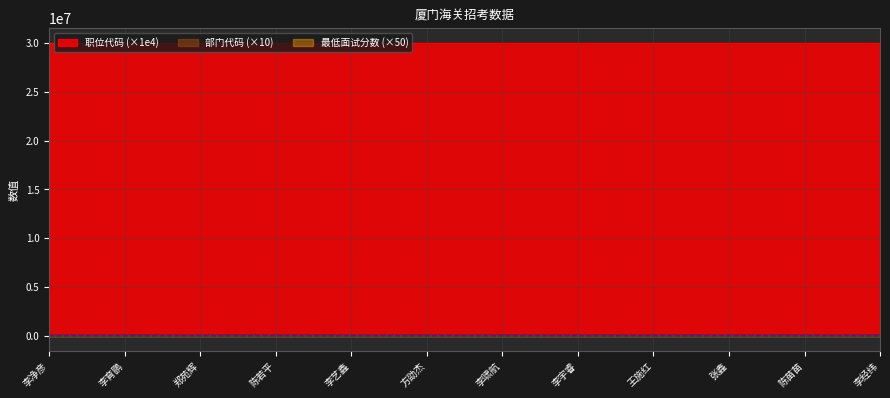

What position from the right is 李宇睿?

5